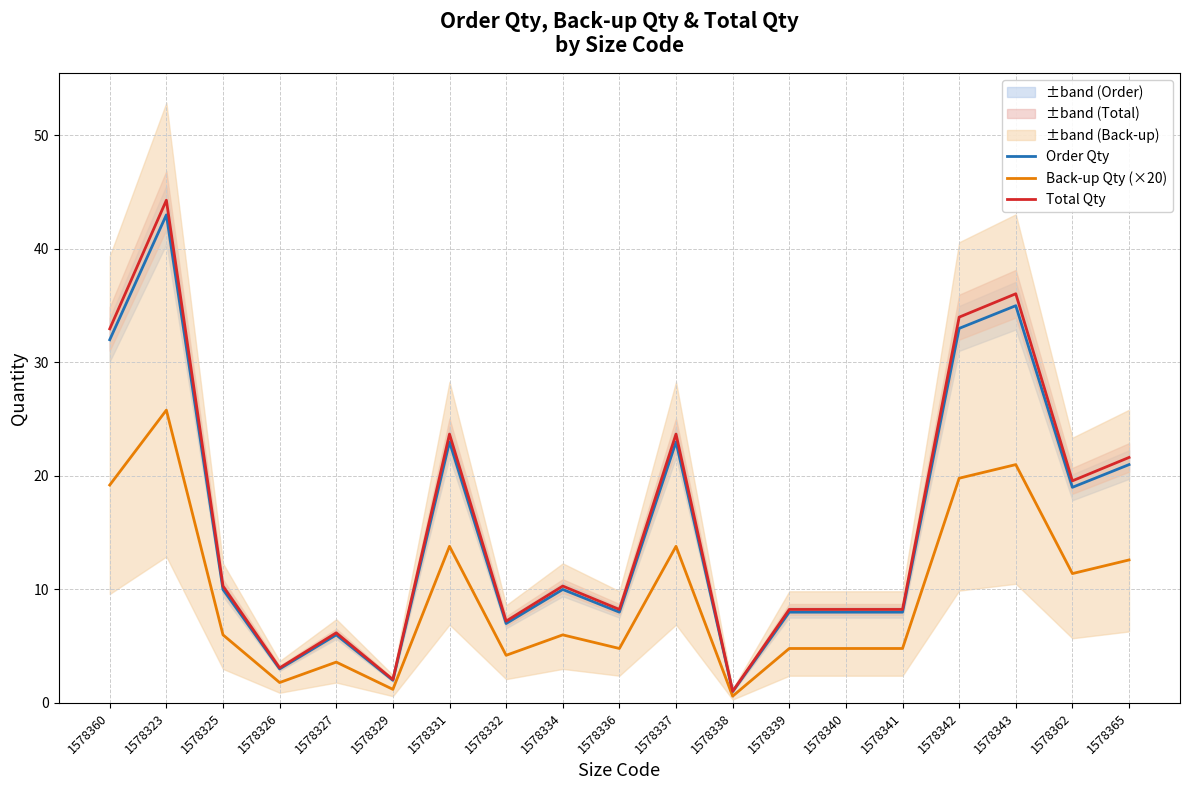

What value does the Back-up Qty (×20) series have at 1578336?

4.8